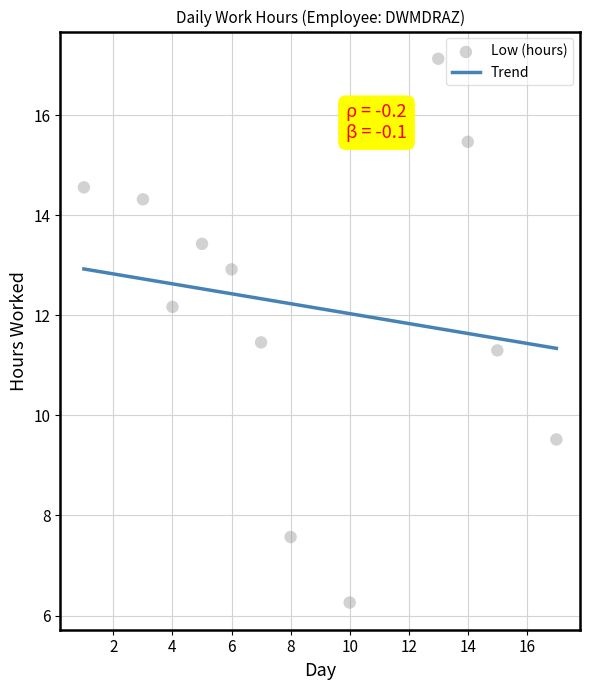

Between 16 and 8, which is larger?

16